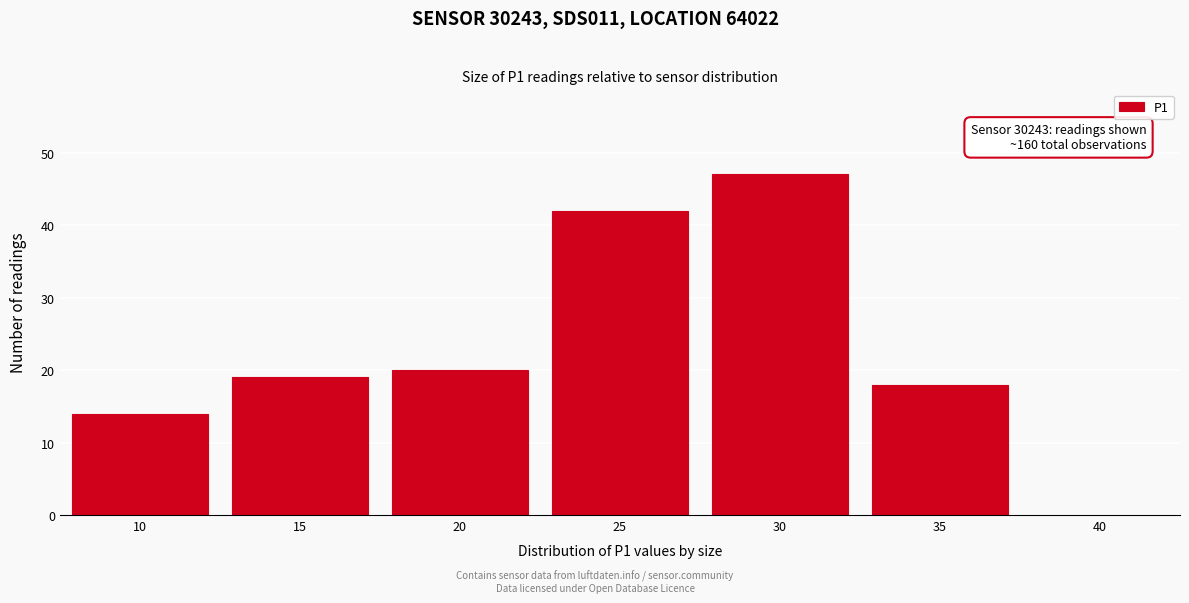

Reading left to right, transcribe all the data shown in this chart.

14	19	20	42	47	18